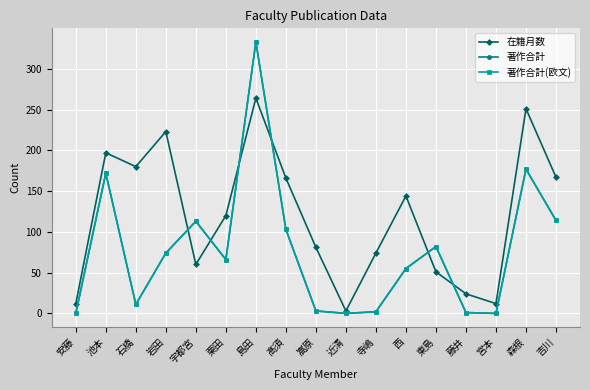

The 著作合計(欧文) series shows 74 at 岩田. True or false?

True